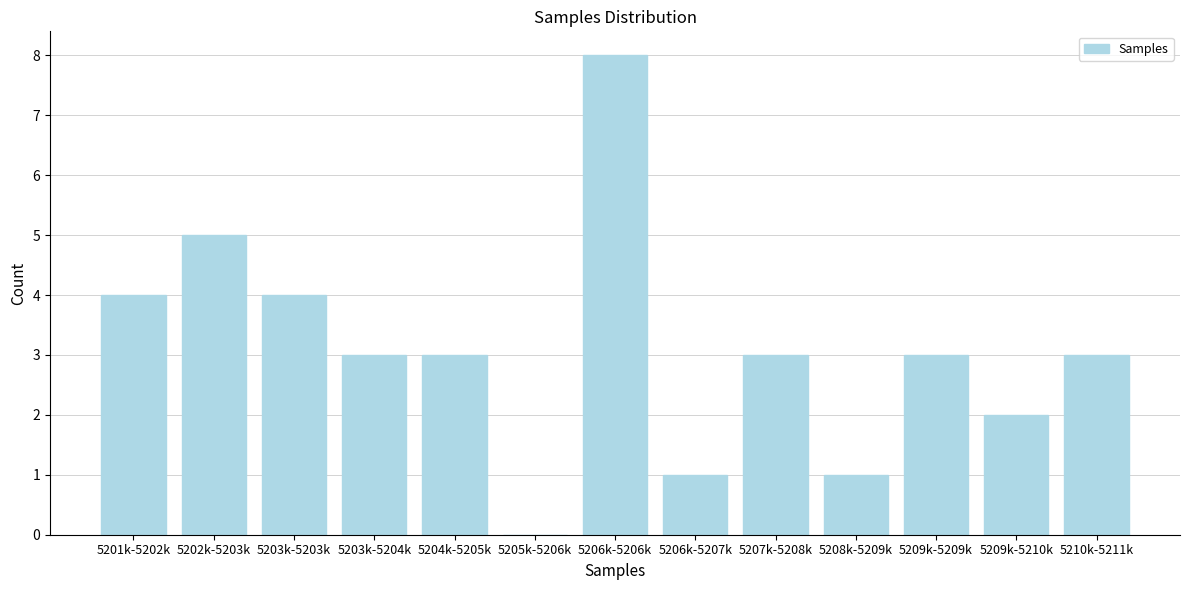

Reading left to right, transcribe all the data shown in this chart.

5201k-5202k=4	5202k-5203k=5	5203k-5203k=4	5203k-5204k=3	5204k-5205k=3	5205k-5206k=0	5206k-5206k=8	5206k-5207k=1	5207k-5208k=3	5208k-5209k=1	5209k-5209k=3	5209k-5210k=2	5210k-5211k=3